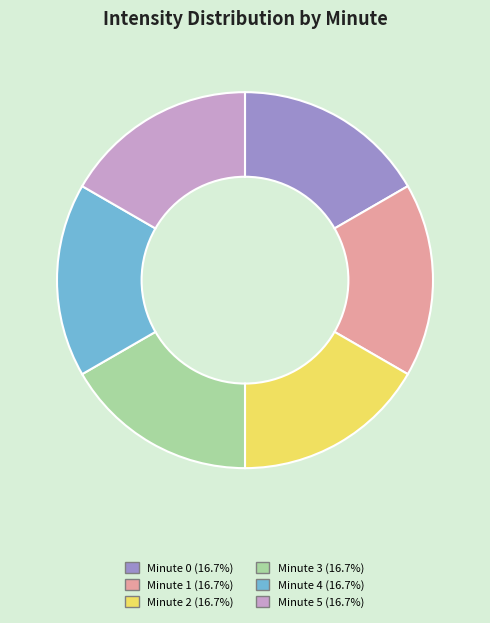

Combined, do Minute 3 and Minute 1 account for over 50%?

No